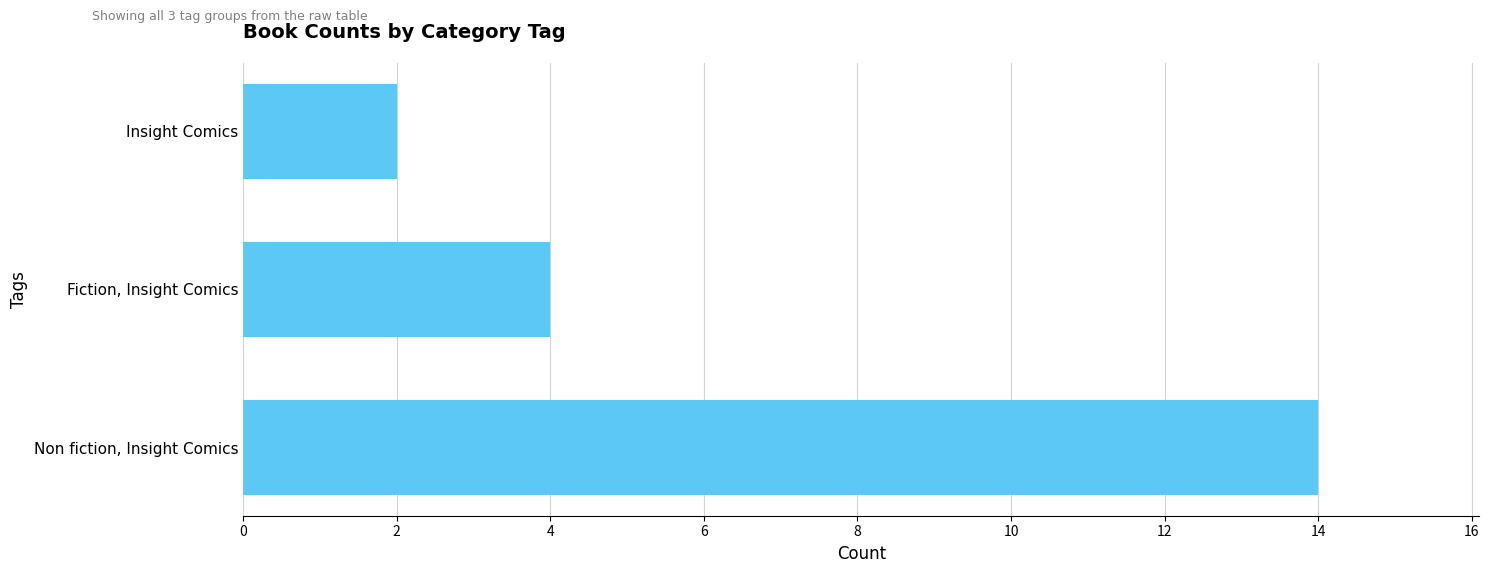

Reading bottom to top, extract all data points from this chart.

14	4	2